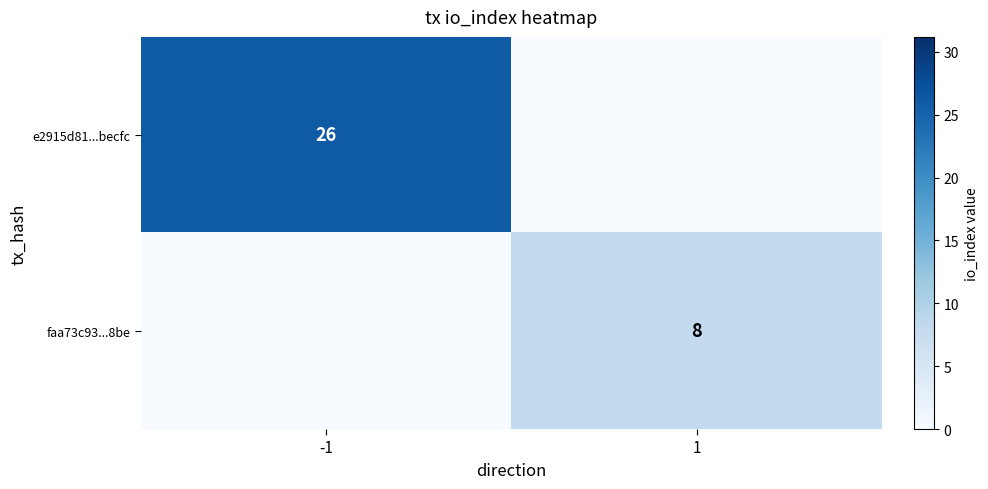

Is the value of e2915d81...becfc at -1 greater than the value of faa73c93...8be at 1?

Yes